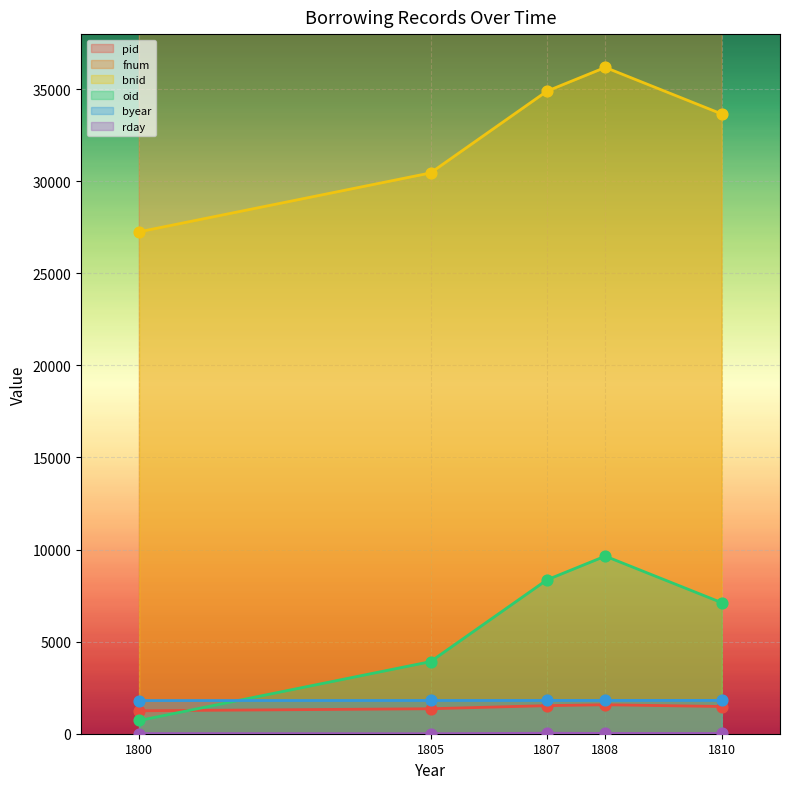

Is the value of byear at 1810 greater than the value of oid at 1800?

Yes